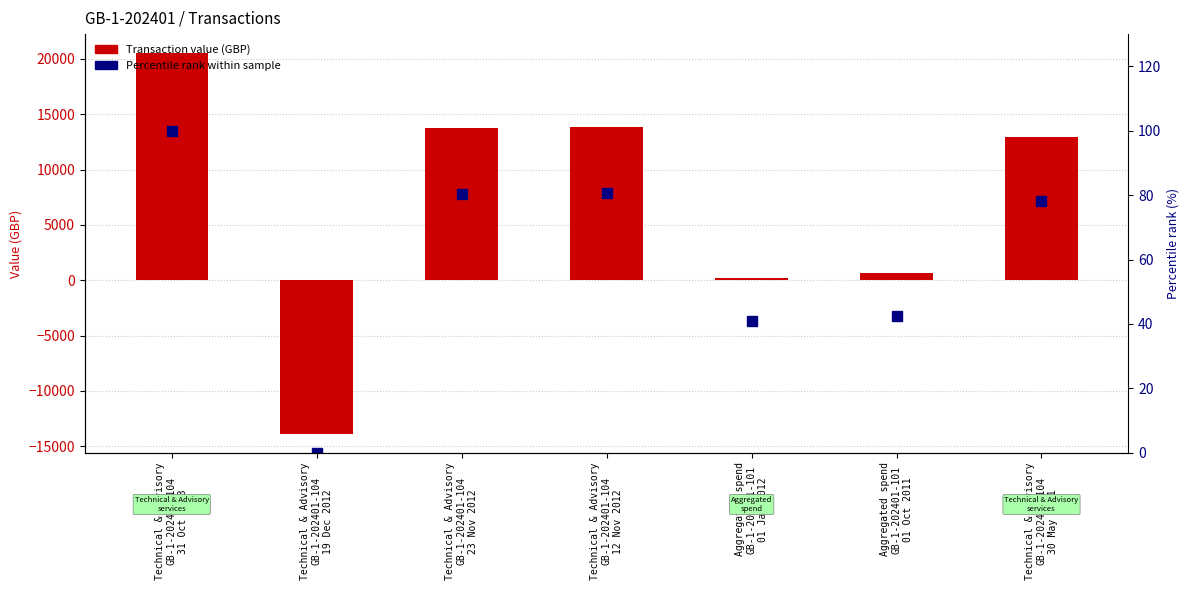

True or false: Percentile rank within sample has a value of 21.9 at Aggregated spend
GB-1-202401-101
01 Jan 2012.

False